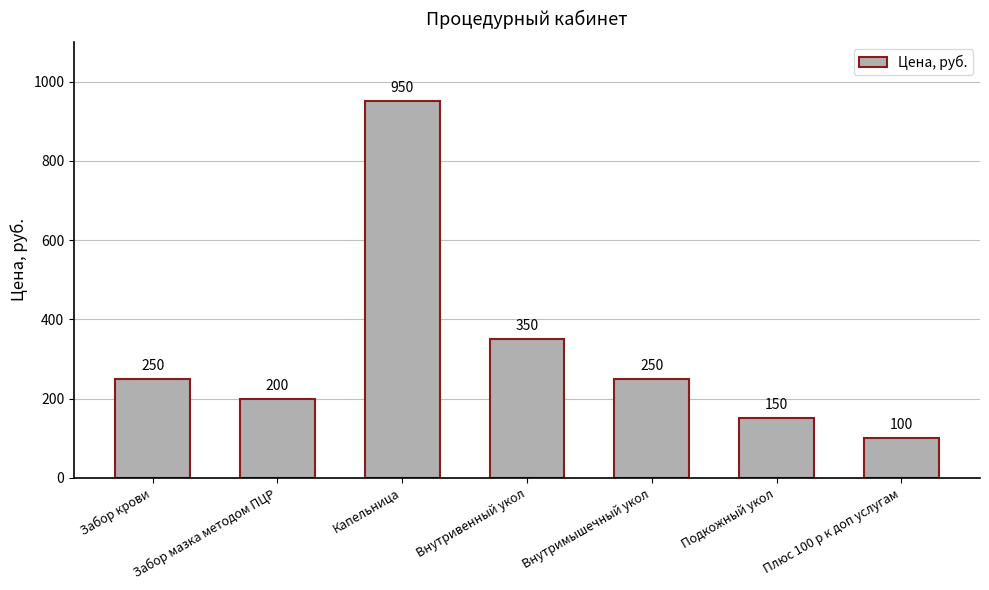

What is the approximate value at Капельница, to the nearest 10?

950